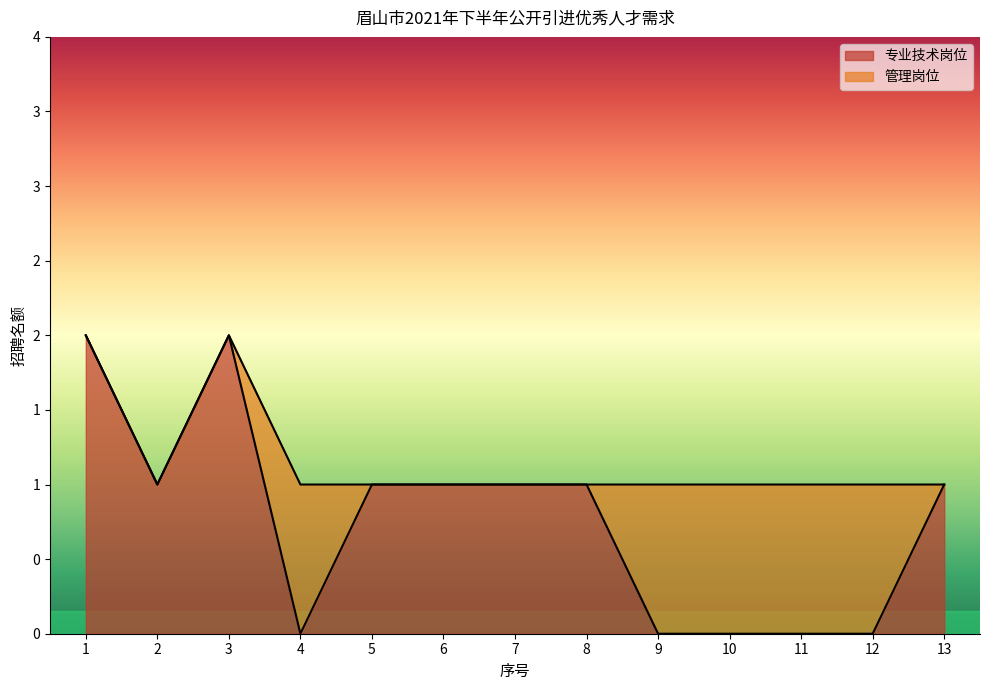

Reading left to right, list all the values displayed in this chart.

2	1	2	0	1	1	1	1	0	0	0	0	1